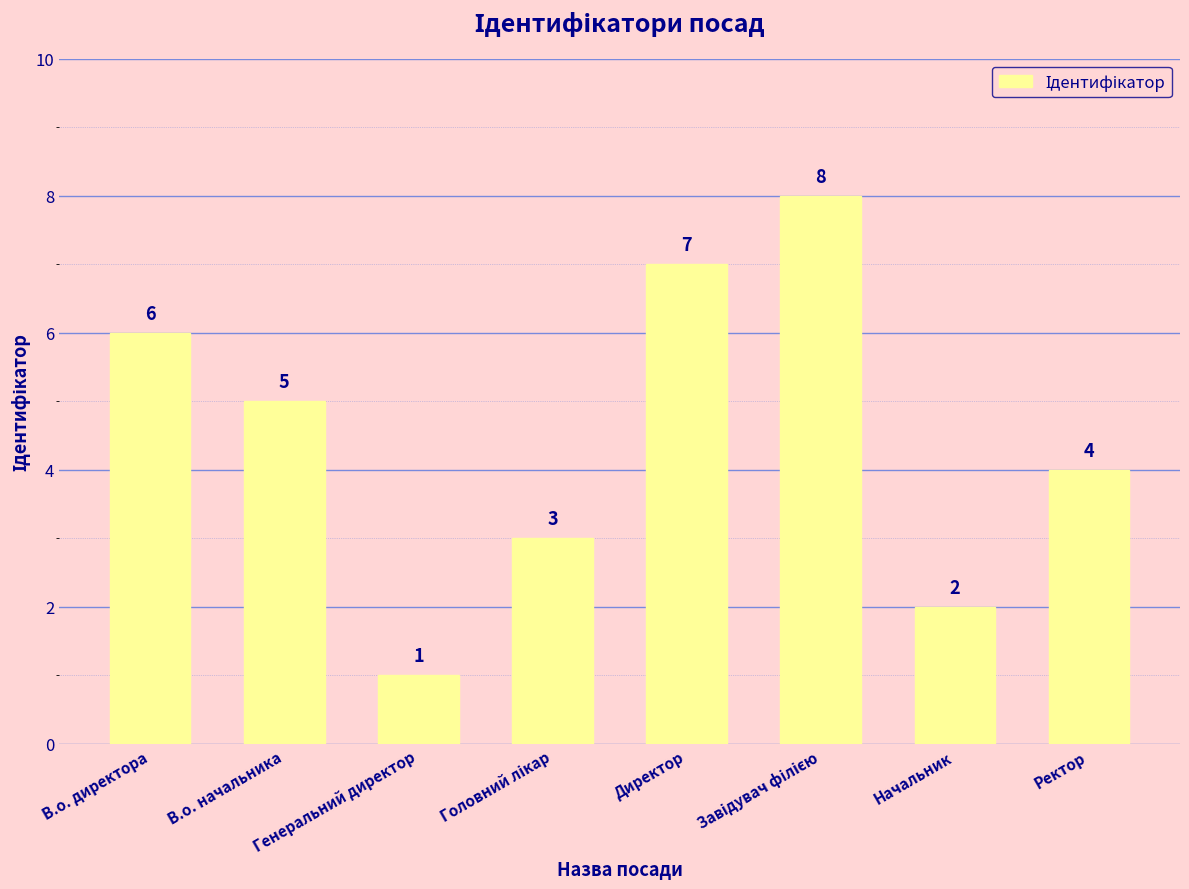

How many values are below 5?

4